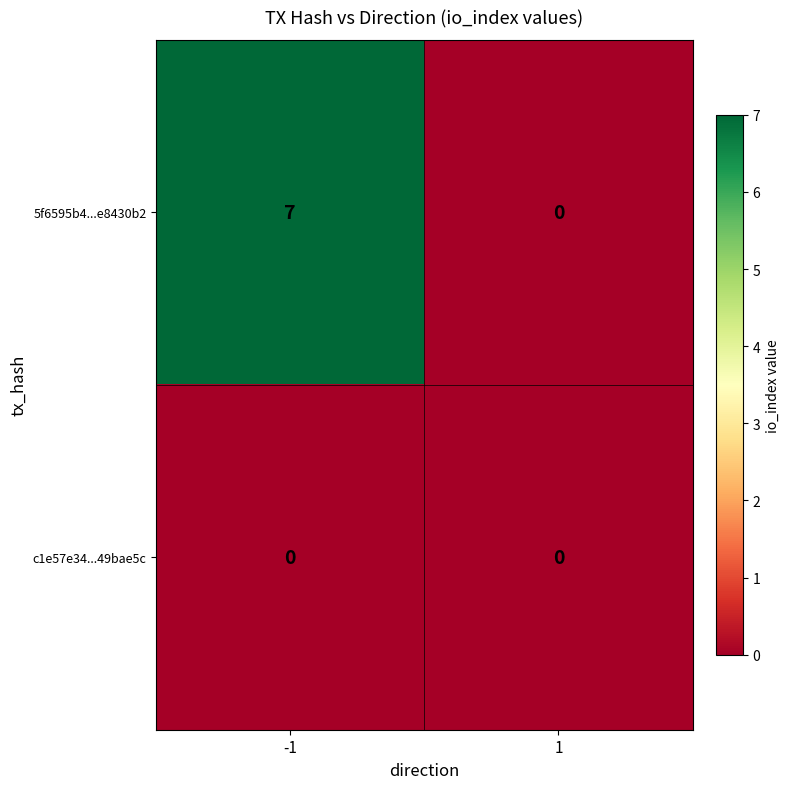

Which series has the largest range (max minus min)?

5f6595b4...e8430b2